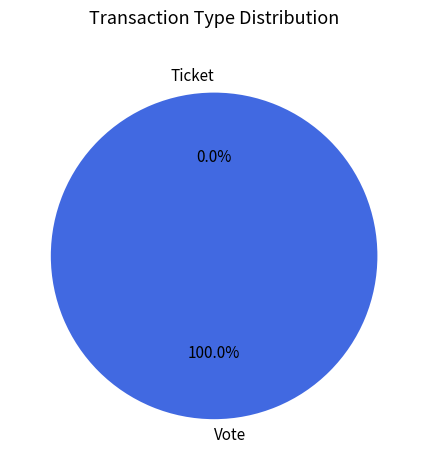

To the nearest percent, what is the difference between the Ticket and Vote slice percentages?

100%